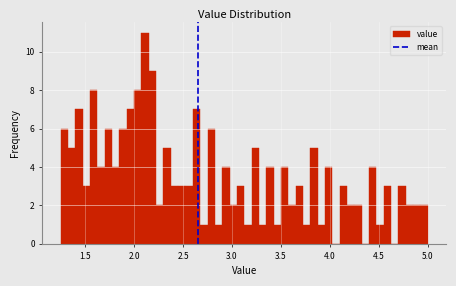

Read against the x-axis, roughly where is the centre of the tallest bar?

2.10